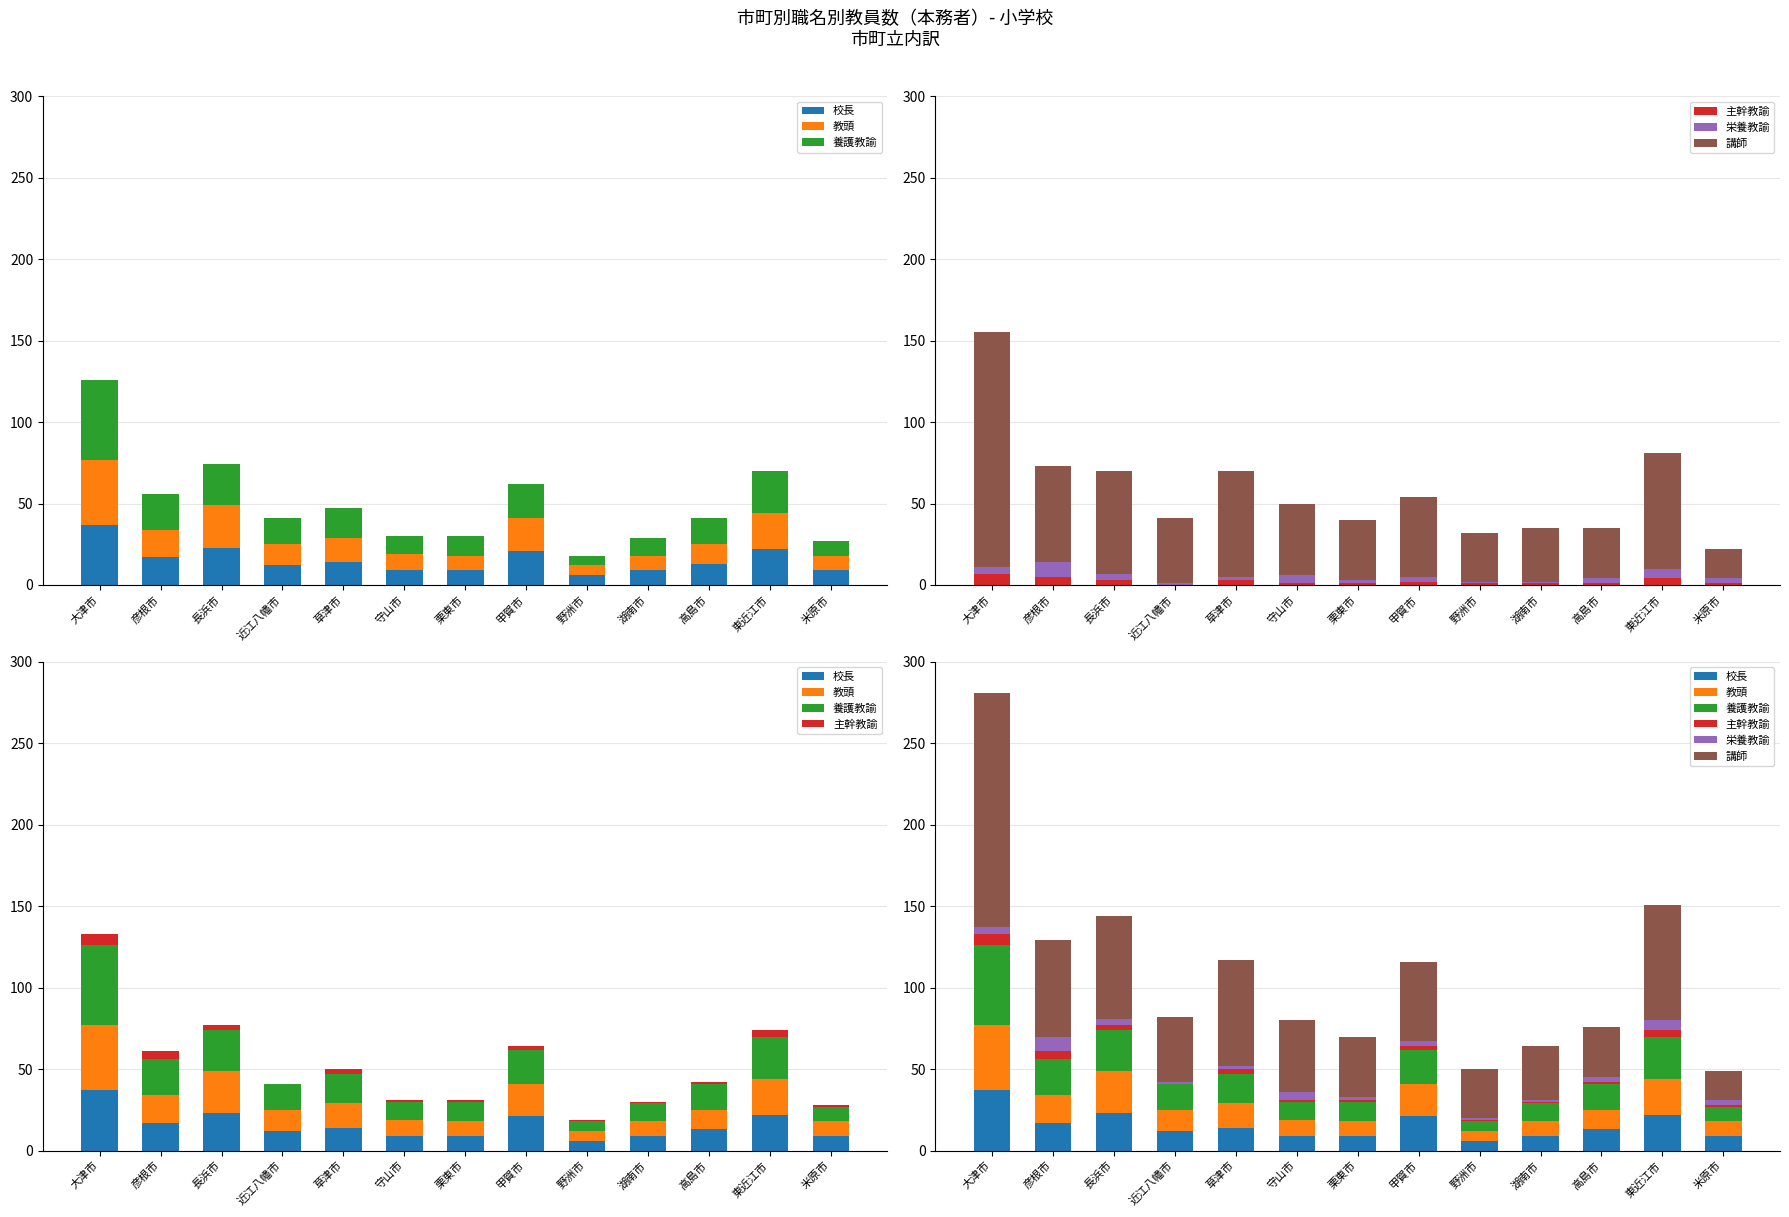

Which series has the largest total across all categories?

講師